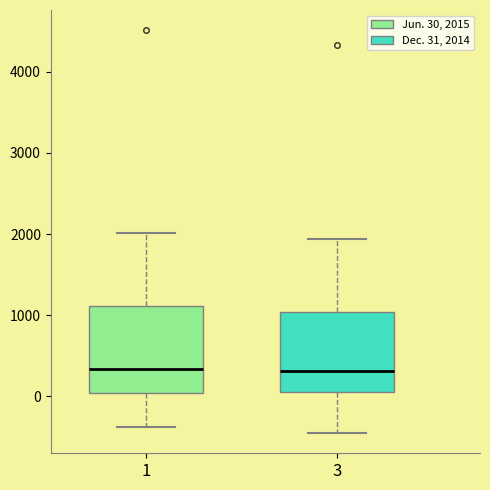

Where does the median line of the box at x = 1 sit on the y-axis? The values are not printed on the chart, so give them approximately, as read against the axis.

300